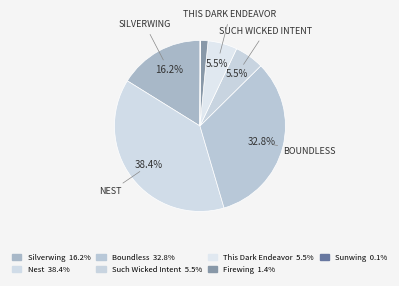

Is the sum of This Dark Endeavor and Boundless greater than half?

No